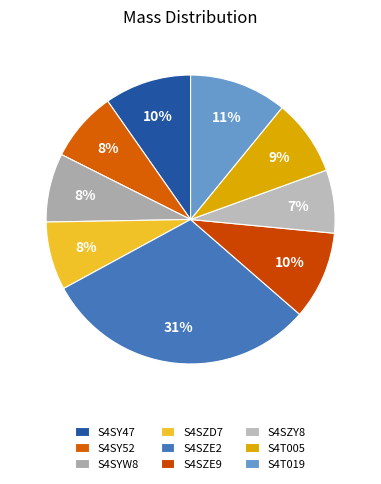

To the nearest percent, what is the difference between the S4SY52 and S4T005 slice percentages?

1%